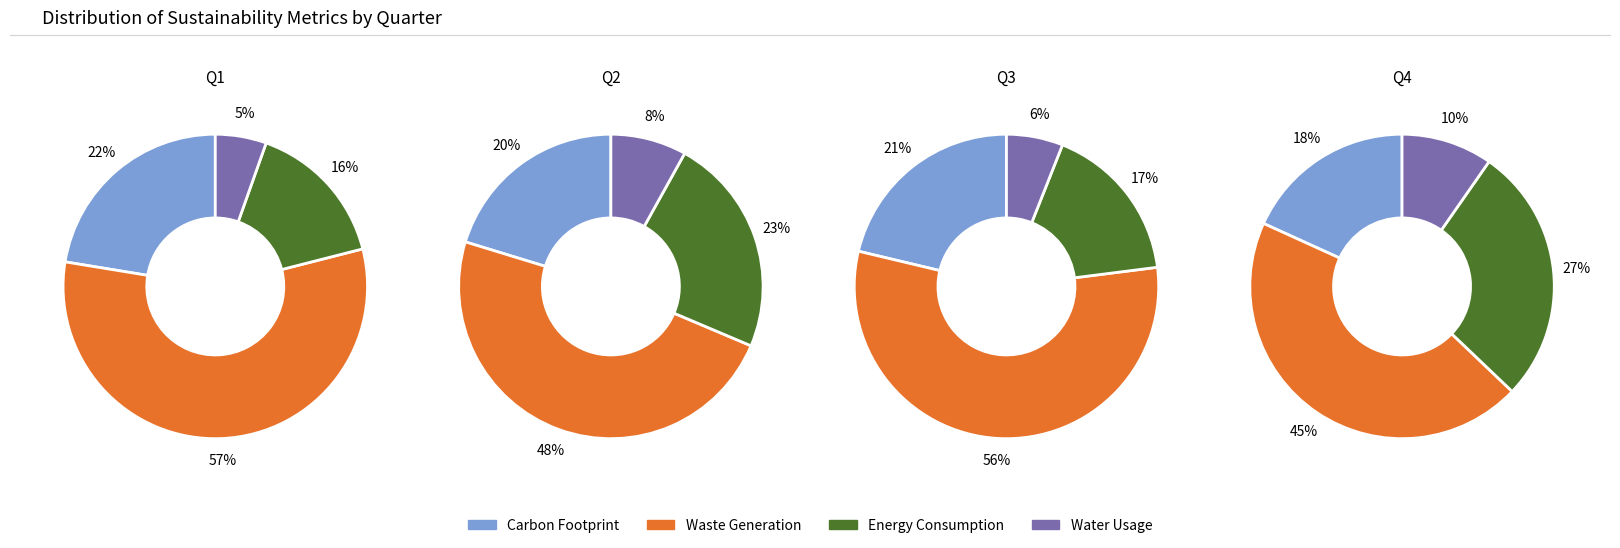

To the nearest percent, what is the difference between the largest and smallest slice percentages?

51%